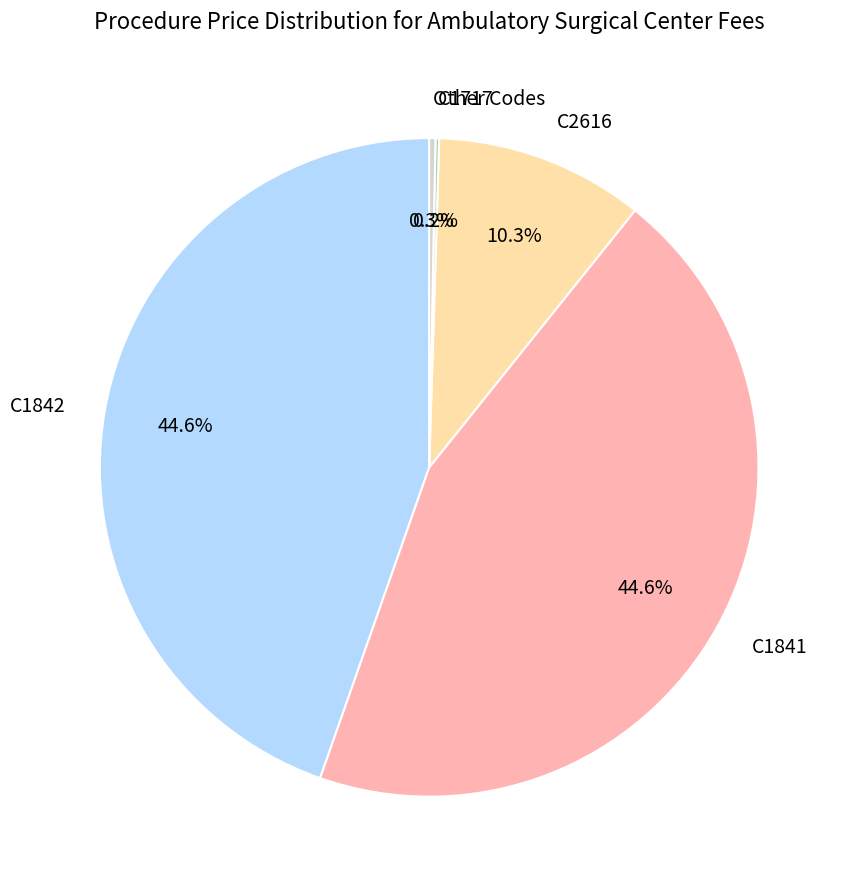

Does C1841 account for over 50% of the chart?

No